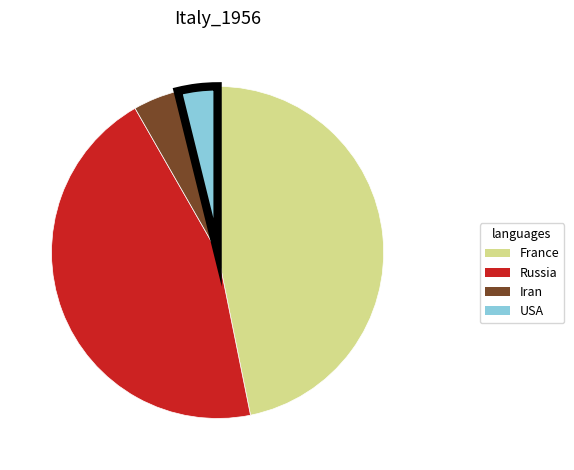

Is the sum of USA and Iran greater than half?

No